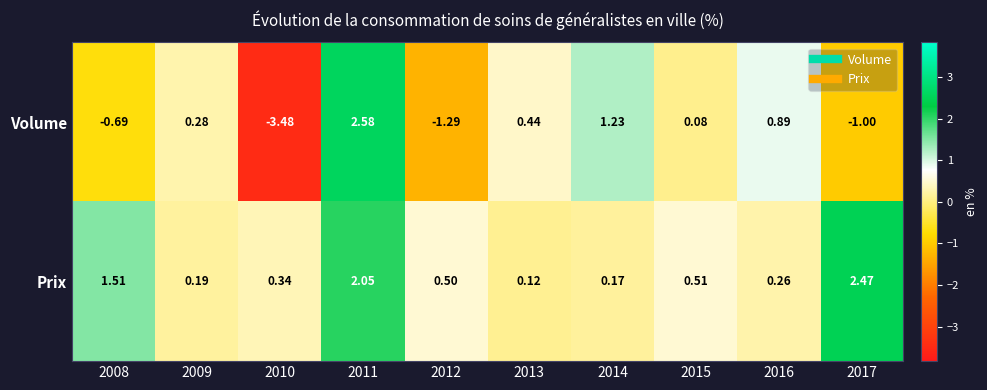

List the series in order of their peak value, lowest first.

Prix, Volume